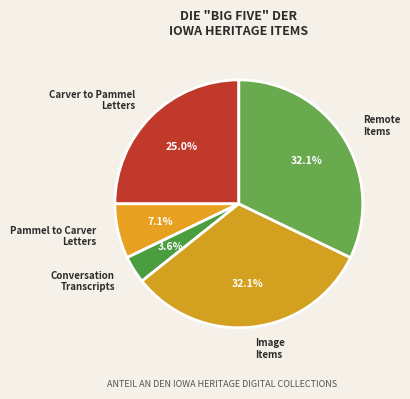

Which category has the smallest portion of the pie?

Conversation Transcripts